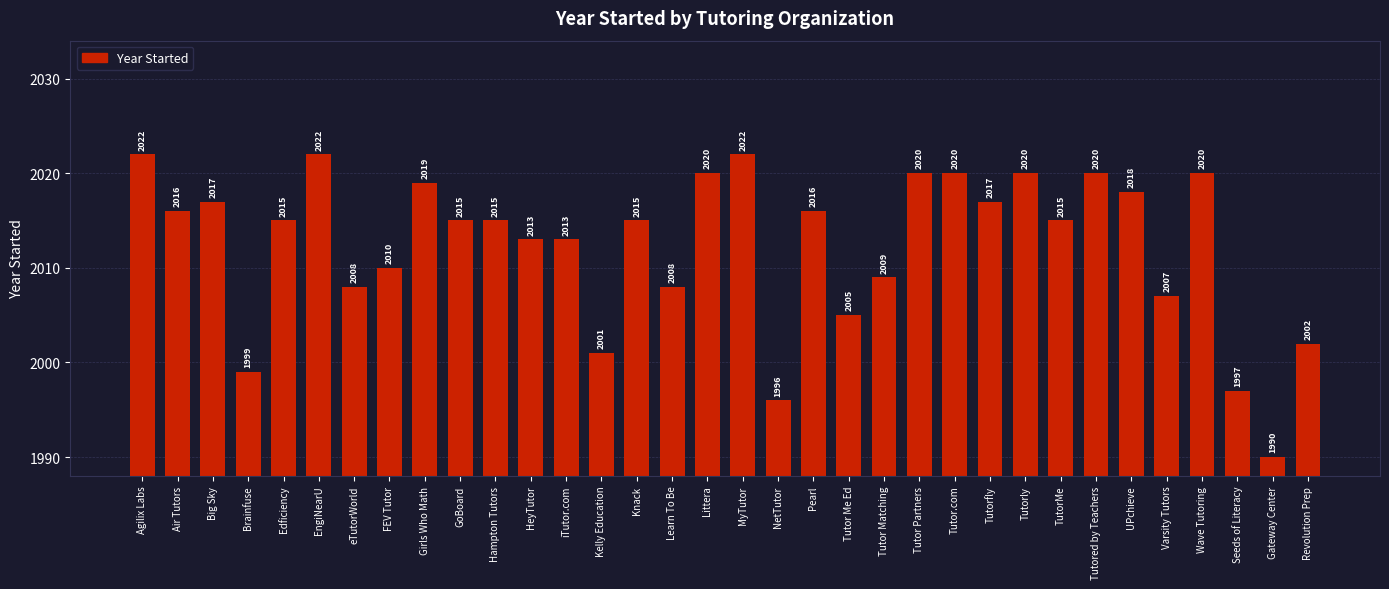

What is the label of the 24th bar from the left?

Tutor.com